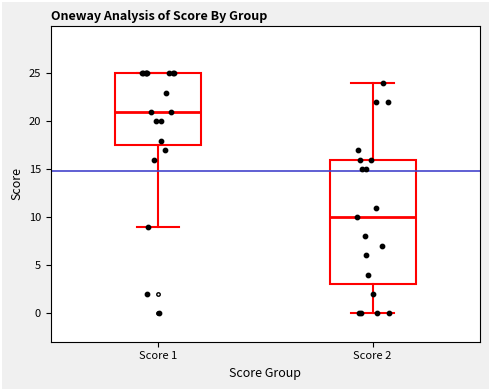

Reading left to right, transcribe this box plot: for each box, give where its median line is, the range the box spans, and where its two whiskers end, as read against the y-axis. The values are not printed on the chart, so give them approximately, as read against the axis.

Score 1: median 21.0, box 17.5 to 25.0, whiskers 9.0 to 25.0
Score 2: median 10.0, box 3.0 to 16.0, whiskers 0.0 to 24.0